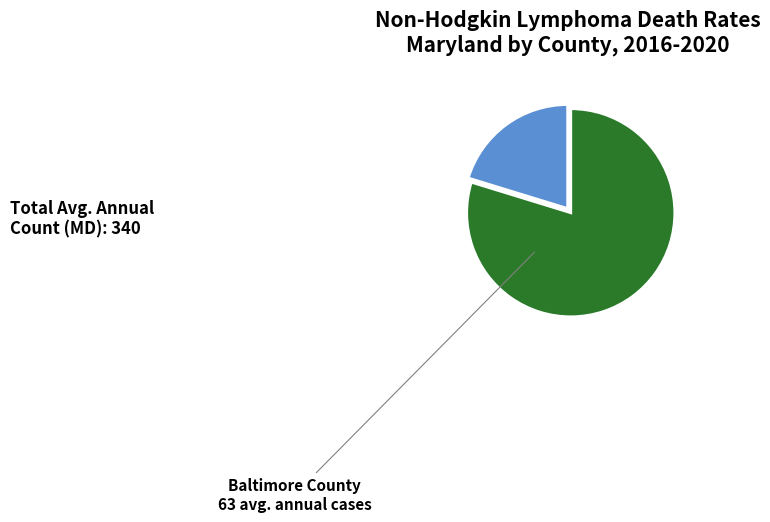

Between Baltimore County and All Other Counties, which is larger?

All Other Counties